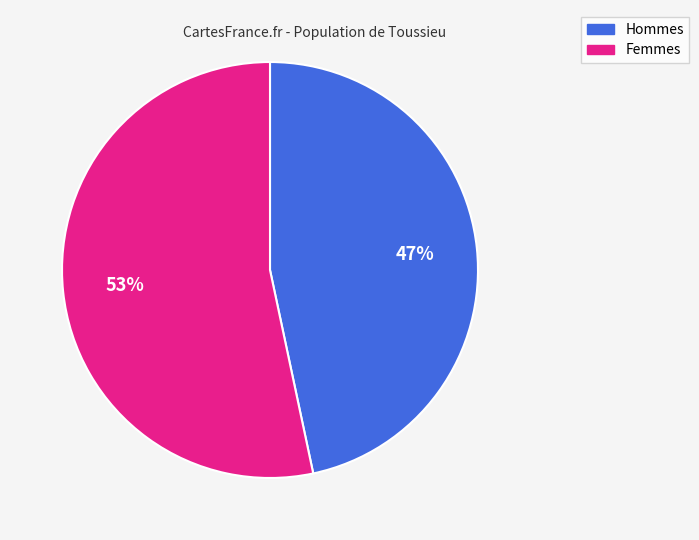

Rank the categories by value from highest to lowest.

Femmes, Hommes